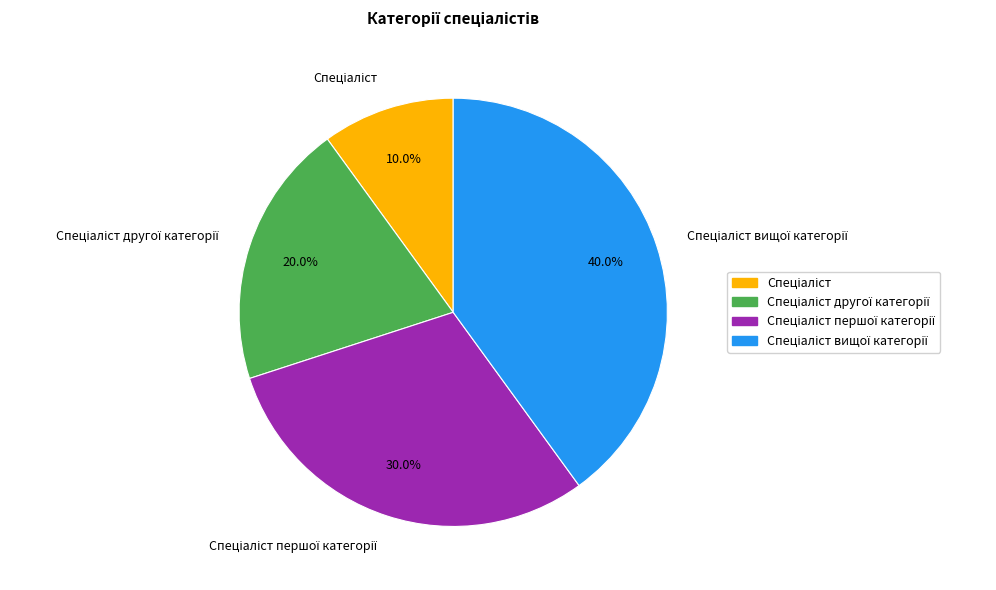

Is there any slice that represents more than half of the pie?

No